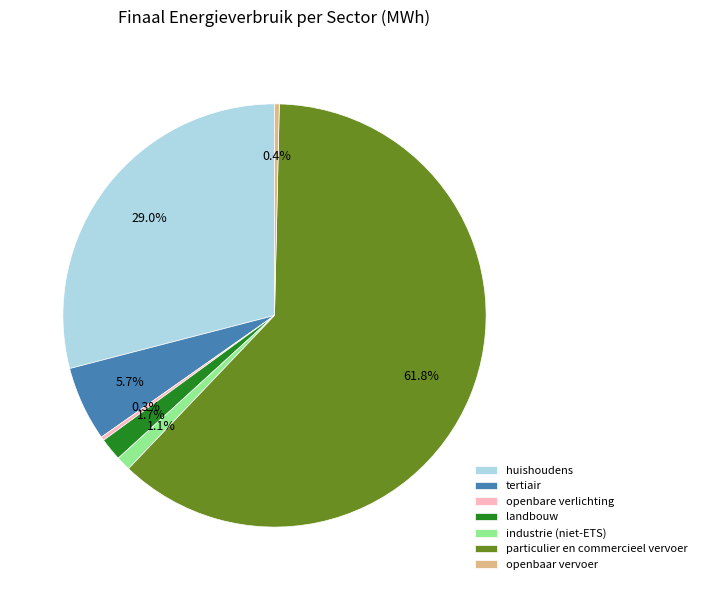

To the nearest percent, what is the difference between the particulier en commercieel vervoer and landbouw slice percentages?

60%